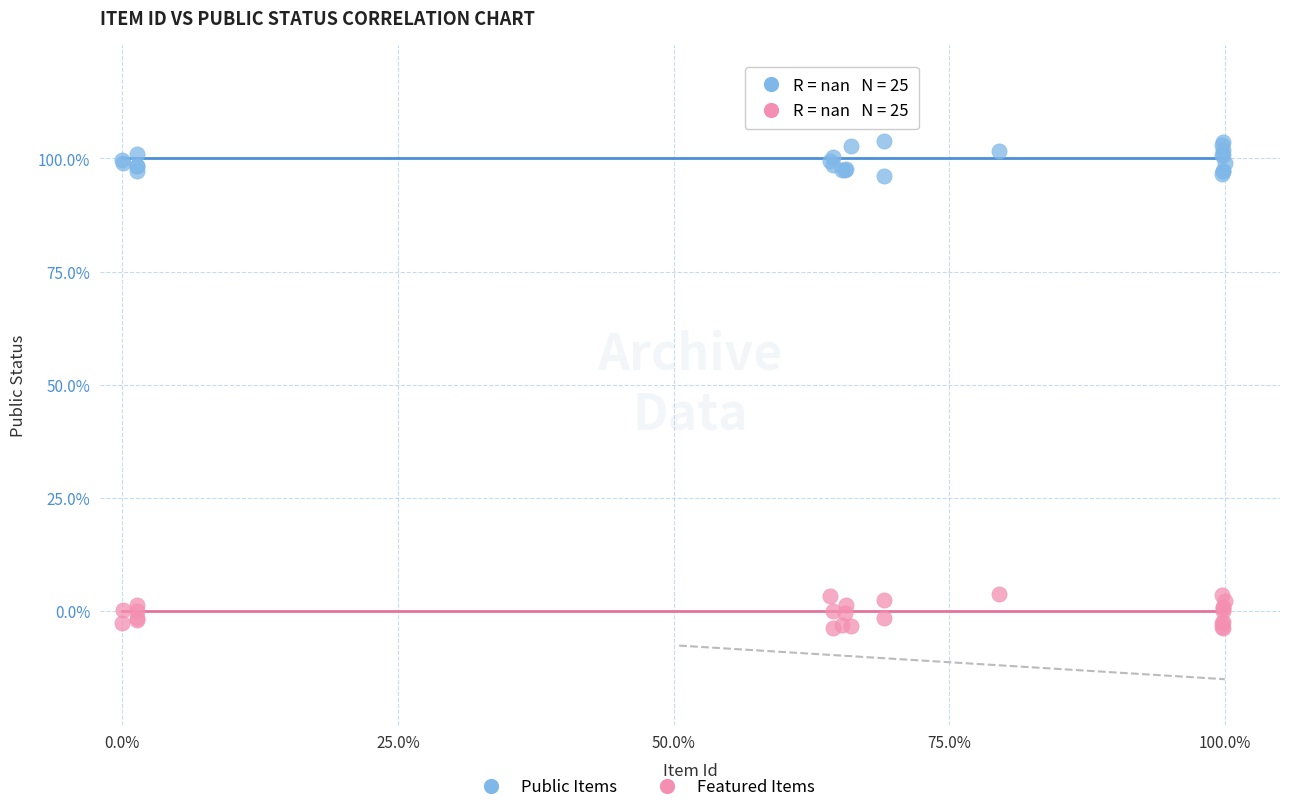

Which series reaches the maximum Y coordinate?

Public Items